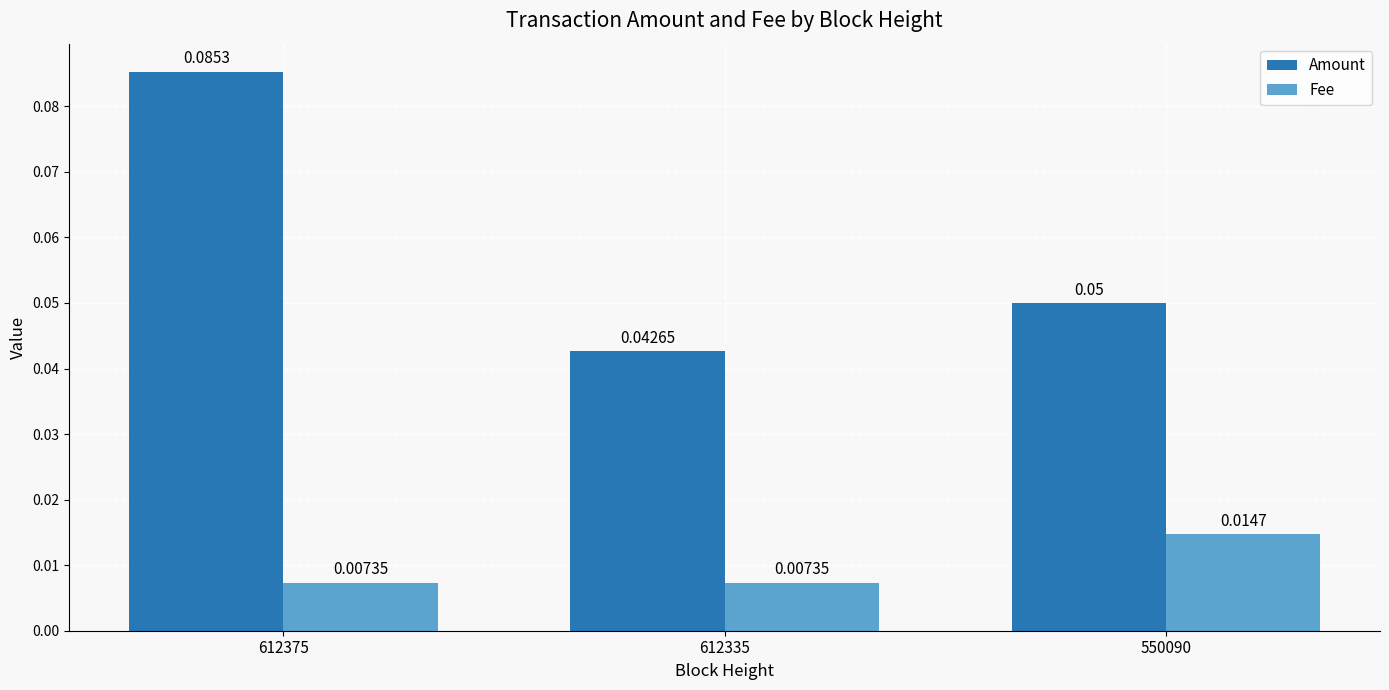

Where is Amount nearest to the value 0?

612335